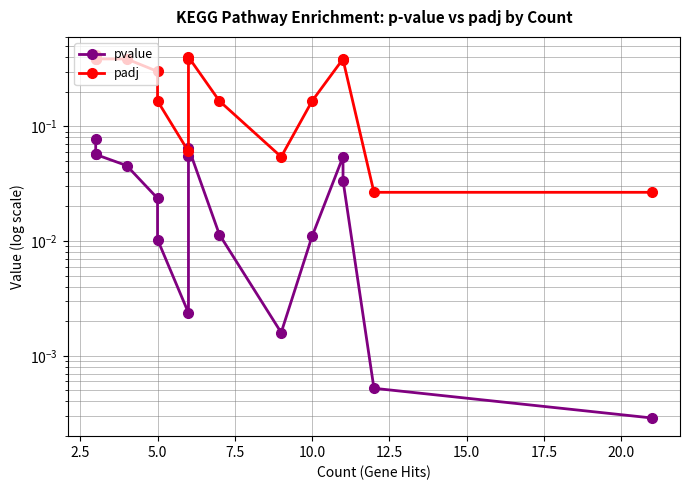

True or false: pvalue and padj cross at least once.

False